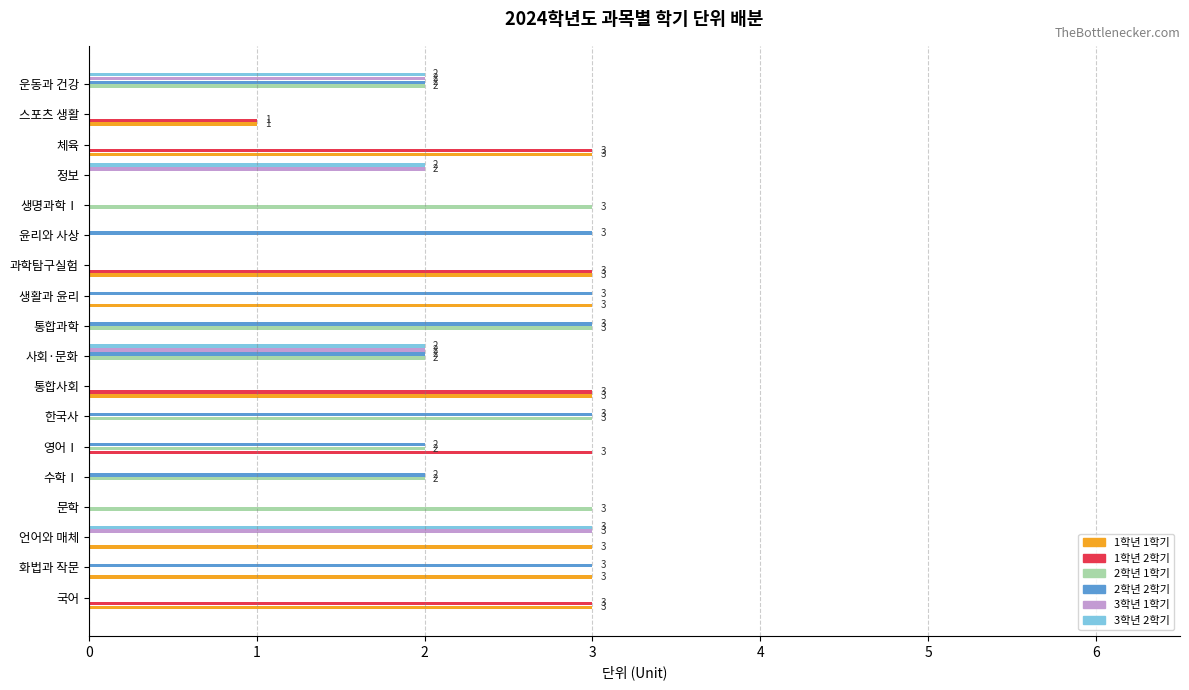

At which label does 3학년 2학기 reach its peak?

언어와 매체